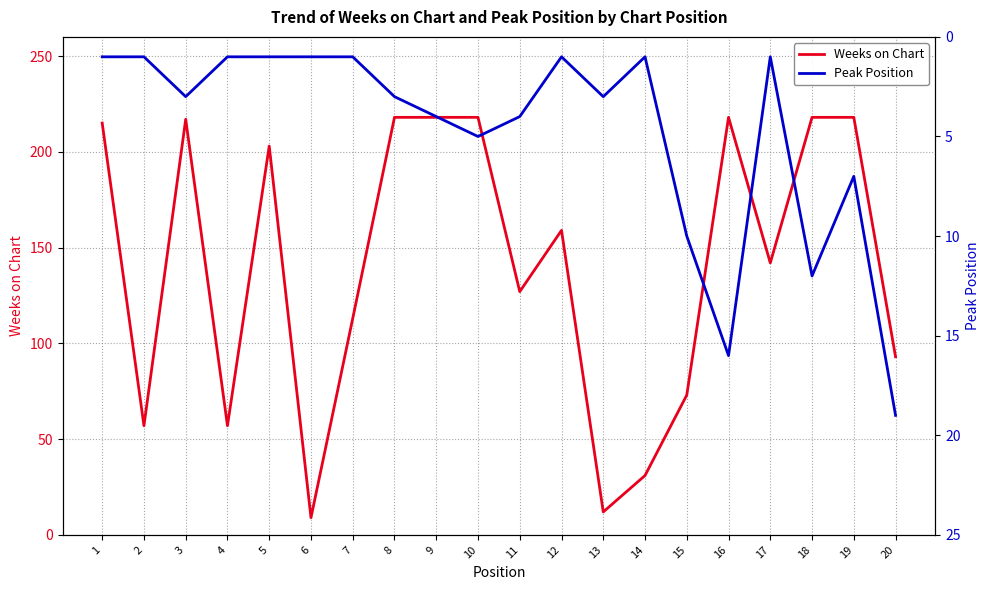

True or false: Peak Position has a value of 5 at 10.

True